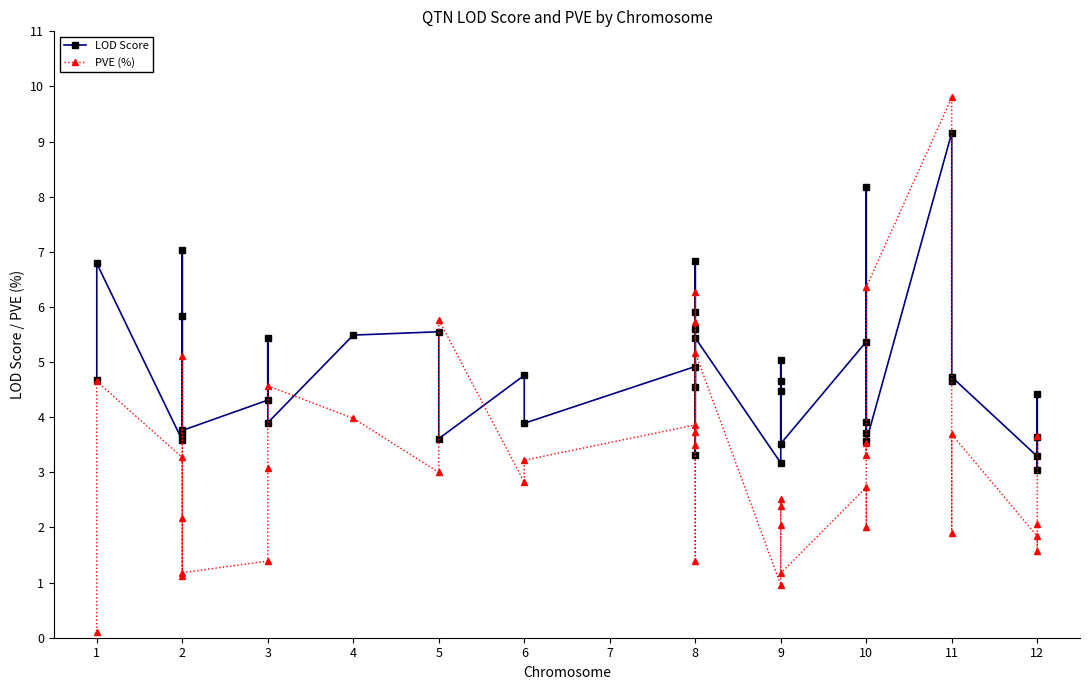

Is this an area chart (filled region under the line)?

No